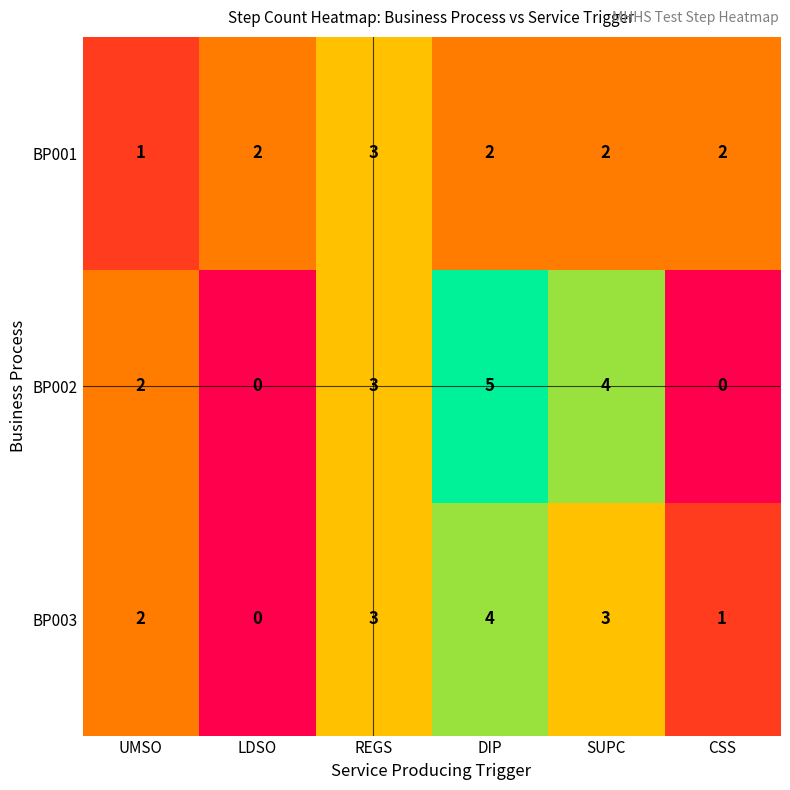

The value of BP001 at LDSO is 2. True or false?

True